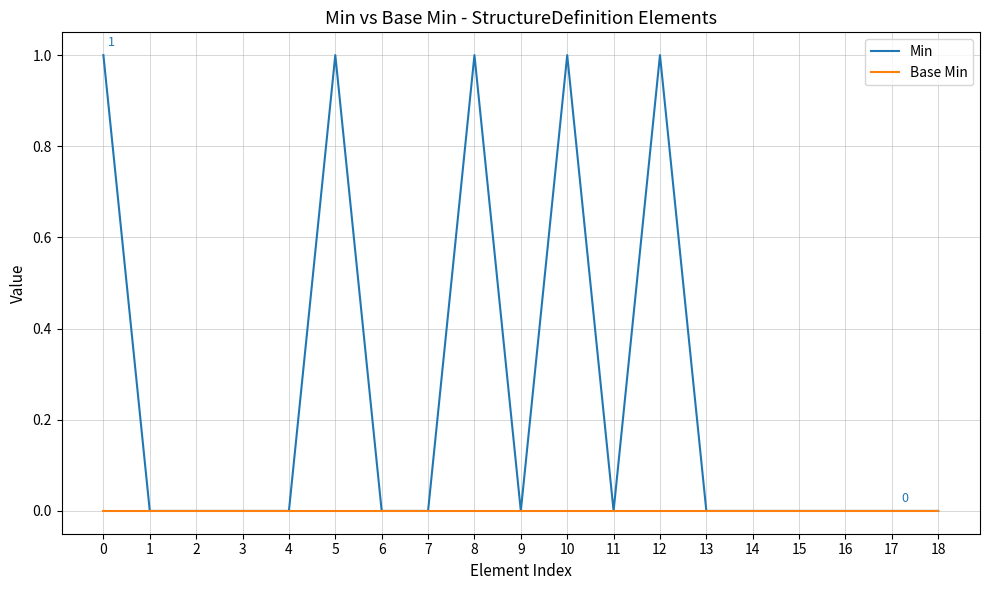

Rank the series by their maximum value, from lowest to highest.

Base Min, Min